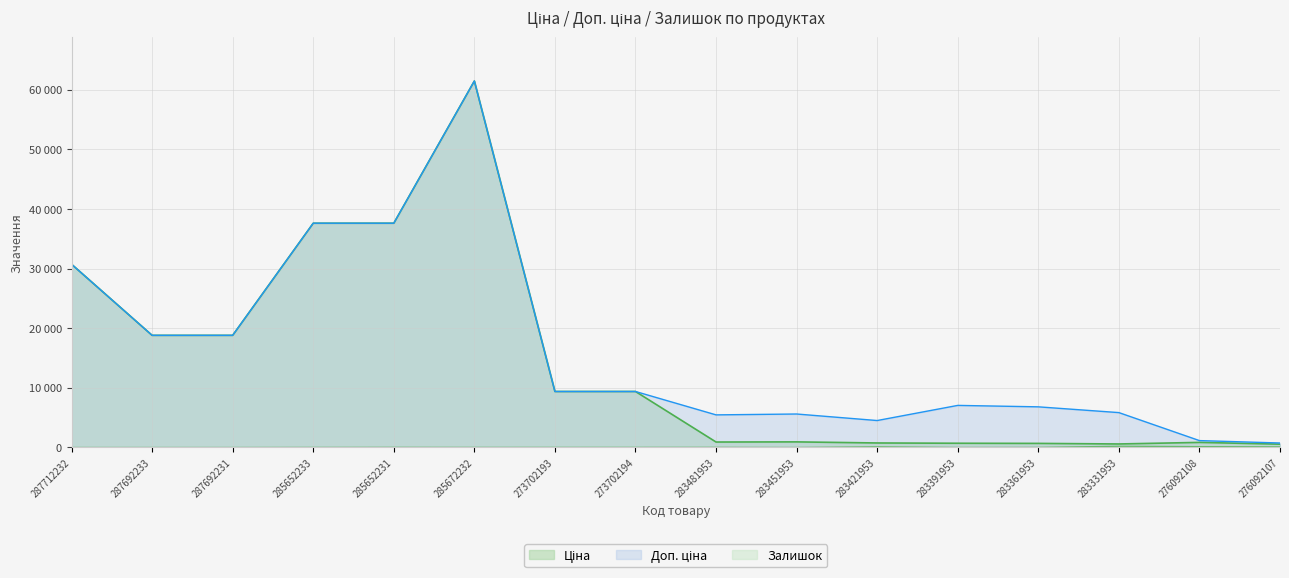

Reading left to right, what are all the values shown in this chart?

Ціна: 287712232=30717.1	287692233=18796.8	287692231=18796.8	285652233=37593.6	285652231=37593.6	285672232=61434.3	273702193=9384.0	273702194=9384.0	283481953=910.4	283451953=934.5	283421953=752.2	283391953=705.1	283361953=681.0	283331953=584.4	276092108=848.4	276092107=551.5
Доп. ціна: 287712232=30717.1	287692233=18796.8	287692231=18796.8	285652233=37593.6	285652231=37593.6	285672232=61434.3	273702193=9384.0	273702194=9384.0	283481953=5462.3	283451953=5607.2	283421953=4513.3	283391953=7051.3	283361953=6809.8	283331953=5843.9	276092108=1149.7	276092107=747.0
Залишок: 287712232=0.0	287692233=0.0	287692231=0.0	285652233=12.0	285652231=22.0	285672232=15.0	273702193=16.0	273702194=18.0	283481953=24.0	283451953=2.0	283421953=113.0	283391953=8.0	283361953=19.0	283331953=202.0	276092108=144.0	276092107=107.0